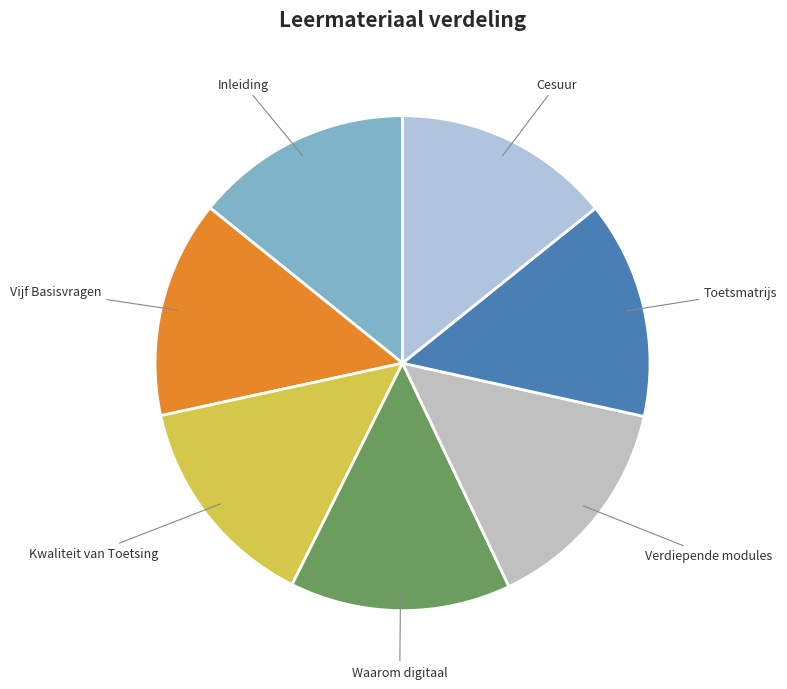

Do Inleiding and Waarom digitaal together represent more than half of the pie?

No